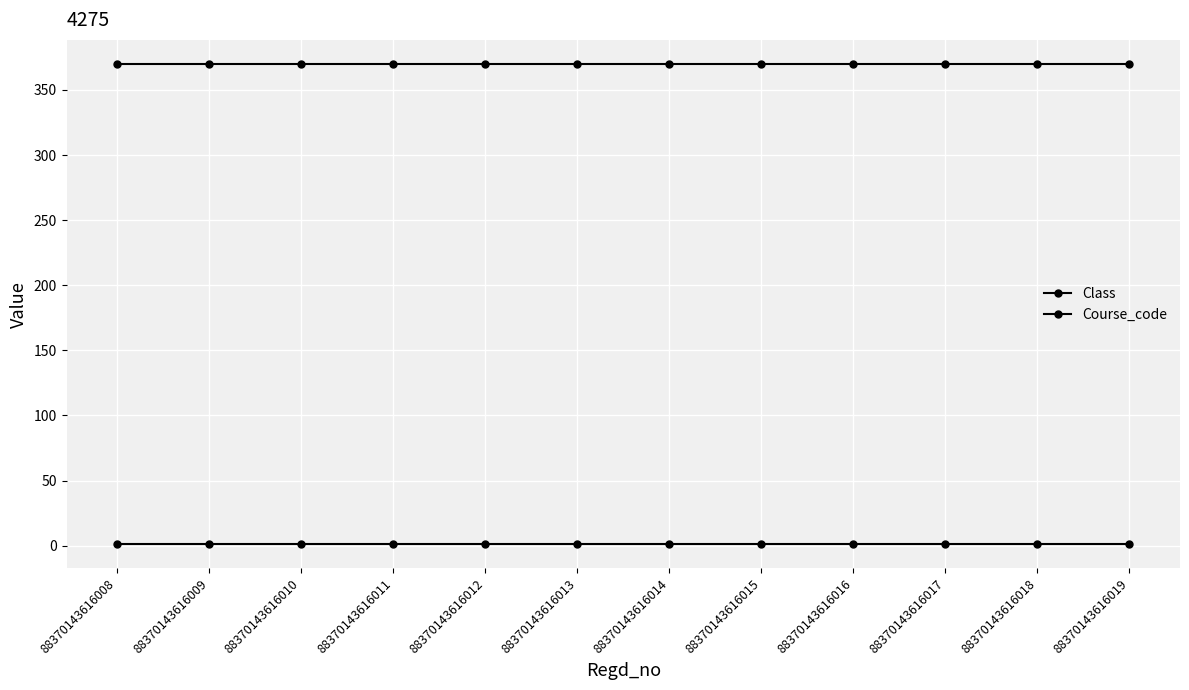

Reading left to right, transcribe all the data shown in this chart.

Class: 88370143616008=1	88370143616009=1	88370143616010=1	88370143616011=1	88370143616012=1	88370143616013=1	88370143616014=1	88370143616015=1	88370143616016=1	88370143616017=1	88370143616018=1	88370143616019=1
Course_code: 88370143616008=370	88370143616009=370	88370143616010=370	88370143616011=370	88370143616012=370	88370143616013=370	88370143616014=370	88370143616015=370	88370143616016=370	88370143616017=370	88370143616018=370	88370143616019=370